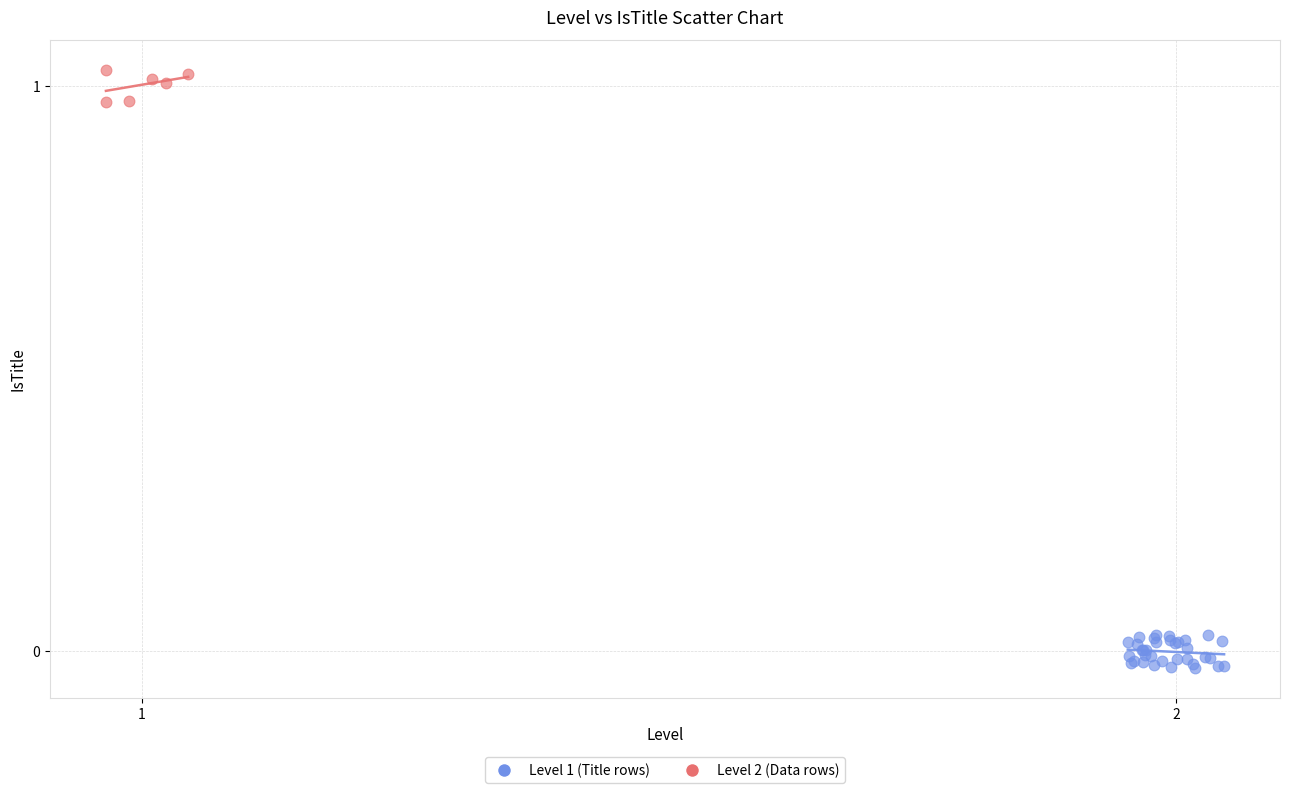

Which series reaches the minimum Y coordinate?

Level 2 (Data rows)